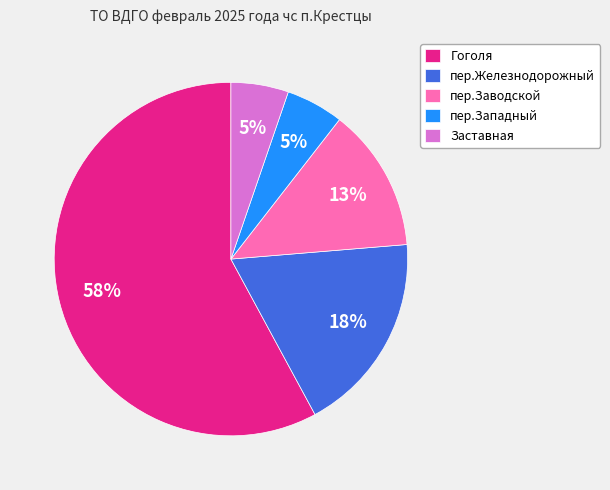

The Гоголя slice represents 67% of the pie. True or false?

False